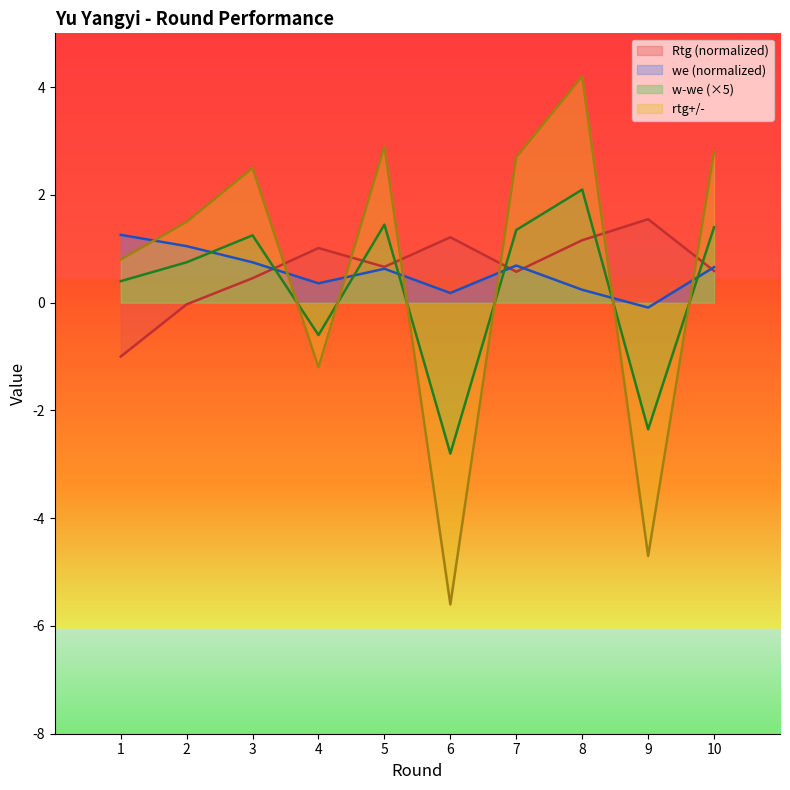

What are all the series names shown in the legend?

Rtg, we, w-we, rtg+/-